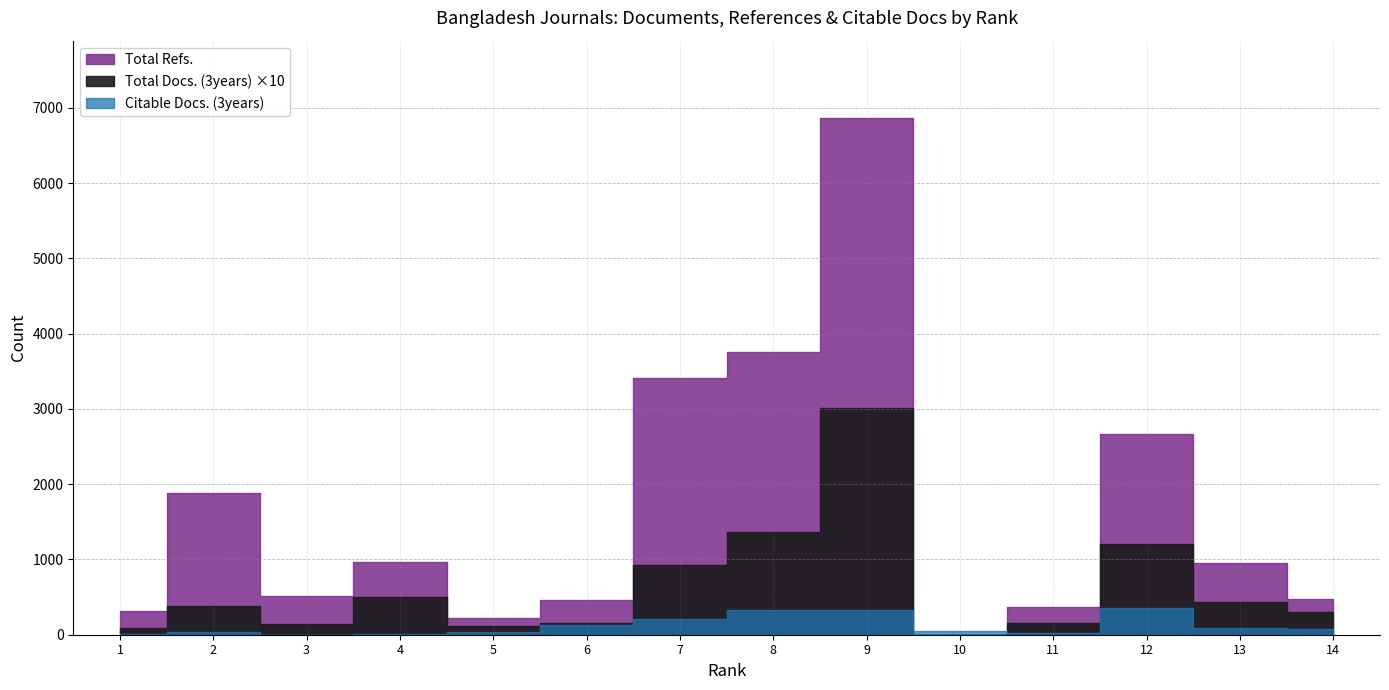

What is the maximum value for Total Refs.?

6864